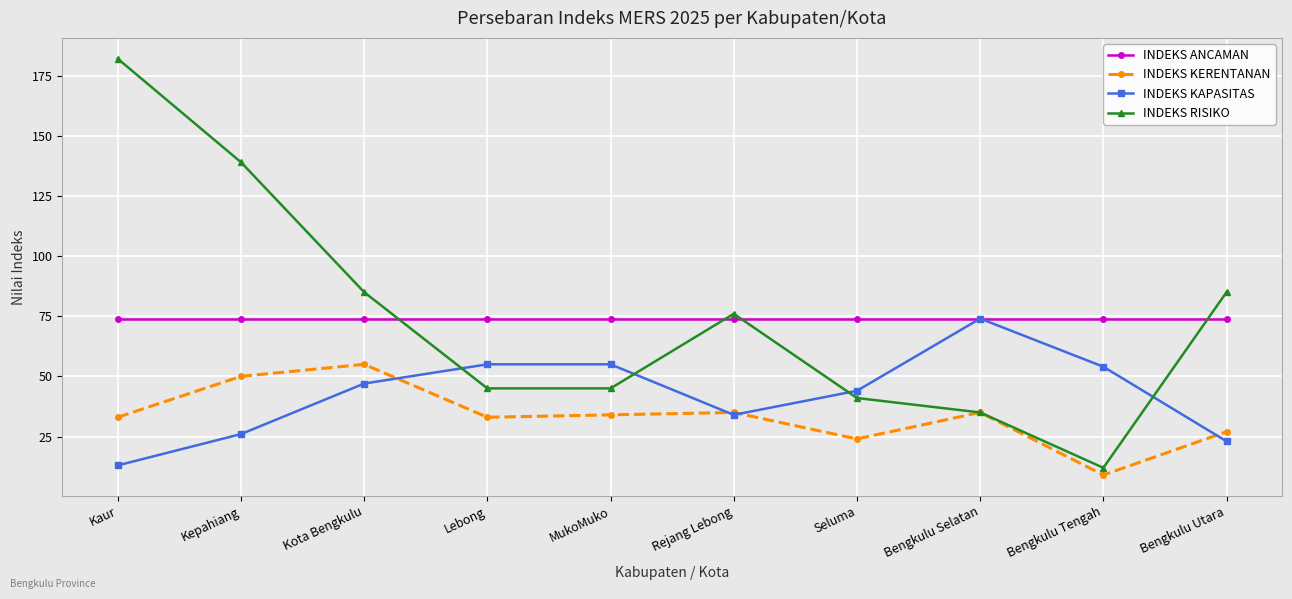

True or false: INDEKS KERENTANAN has a value of 13 at Kaur.

False